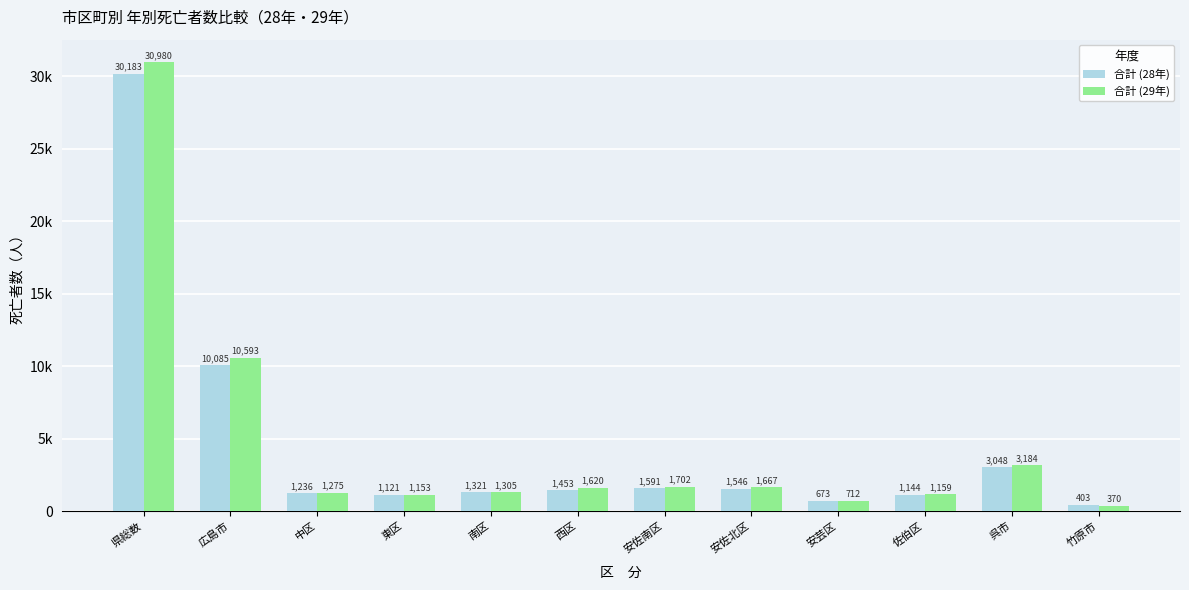

What is the total value across all series at 安佐南区?

3293